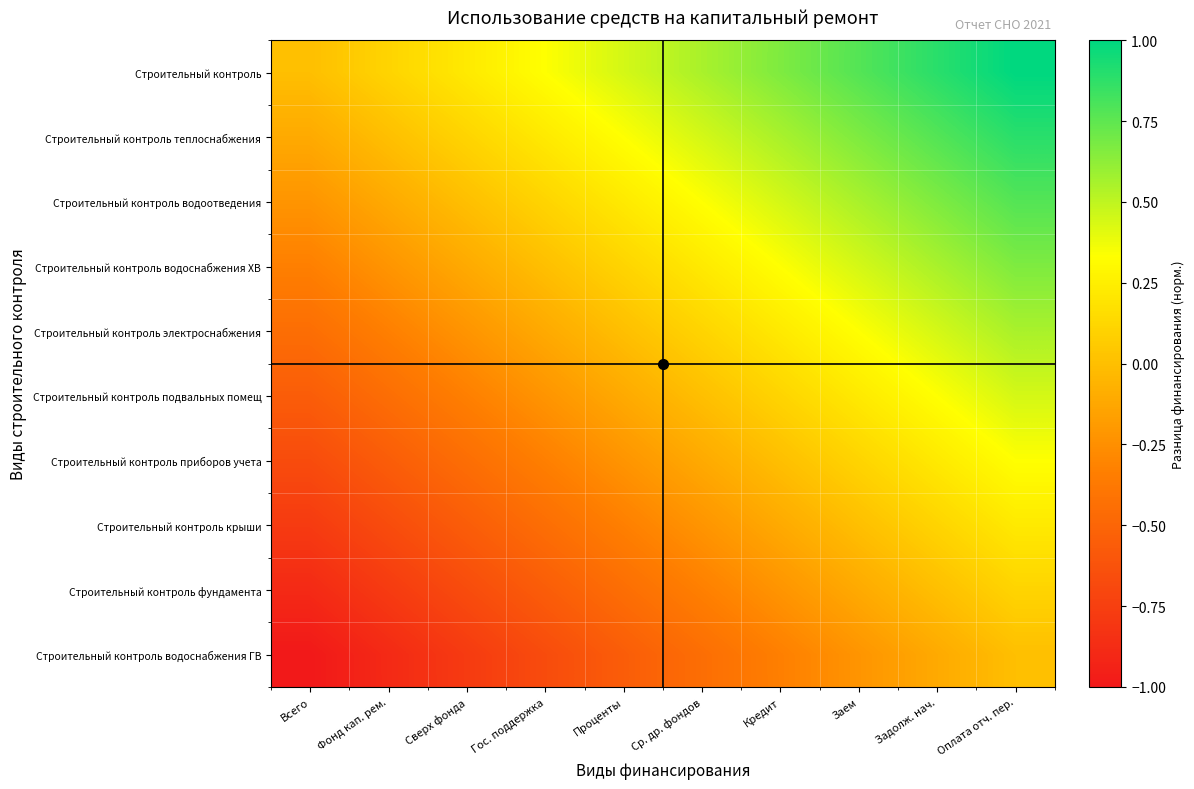

At Всего, list the series in order from smallest to largest.

Строительный контроль водоснабжения ГВ, Строительный контроль фундамента, Строительный контроль крыши, Строительный контроль приборов учета, Строительный контроль подвальных помещ, Строительный контроль электроснабжения, Строительный контроль водоснабжения ХВ, Строительный контроль водоотведения, Строительный контроль теплоснабжения, Строительный контроль